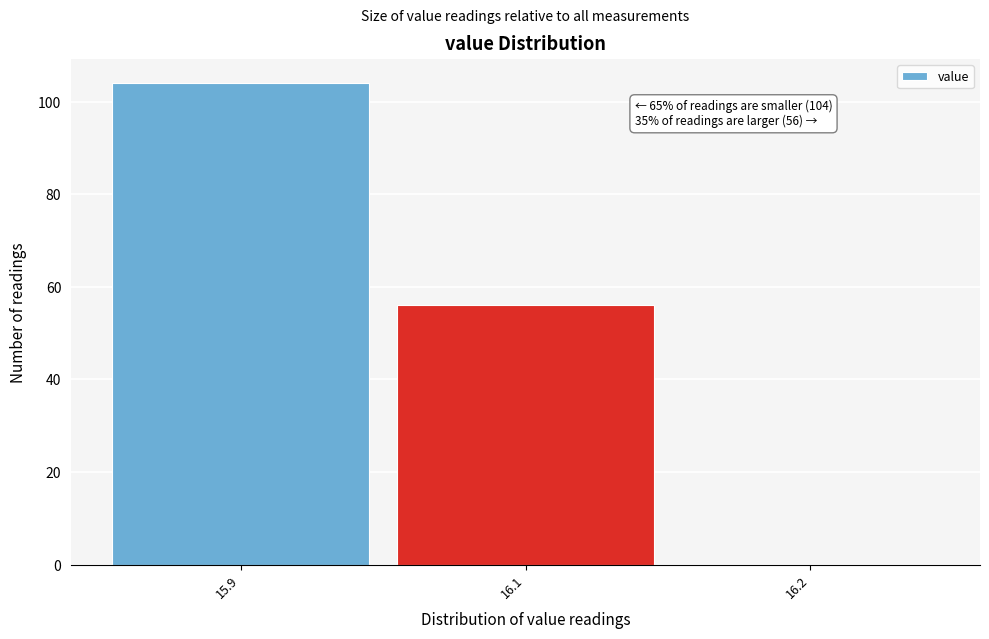

Reading left to right, list all the values displayed in this chart.

15.9=104	16.1=56	16.2=0